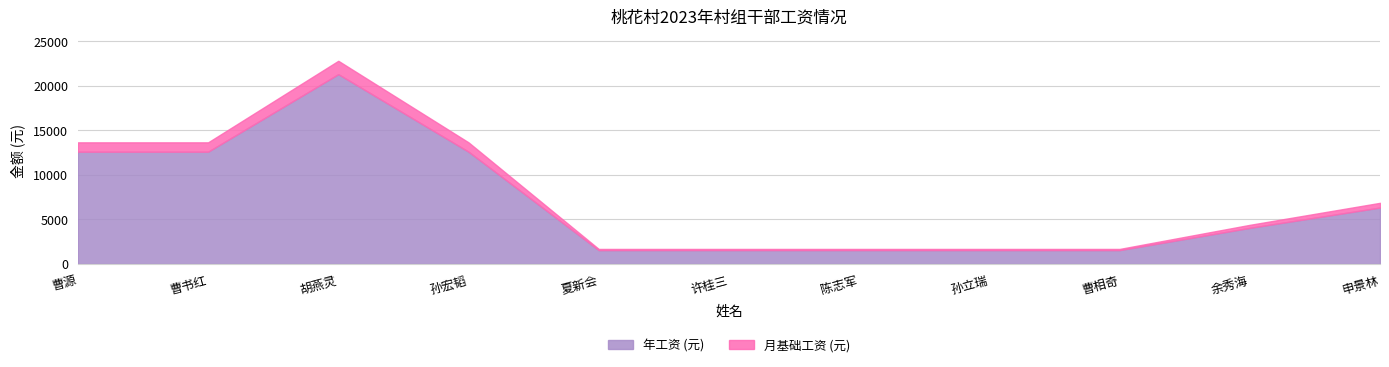

Between 陈志军 and 曹相奇, which series saw the biggest shift?

年工资 (元)